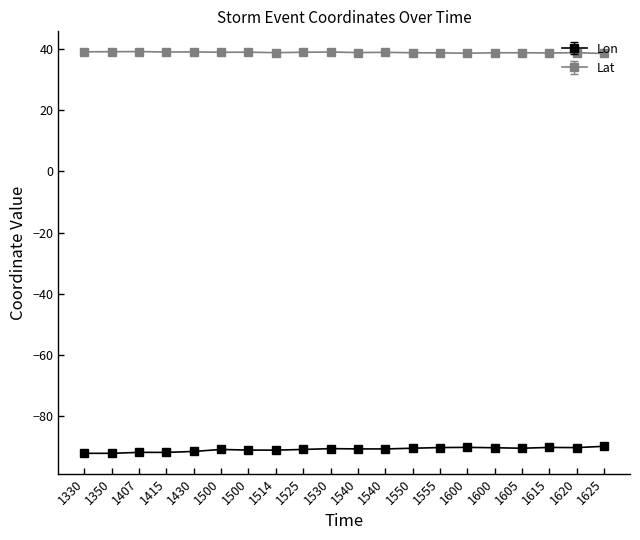

How many lines are shown in the chart?

2